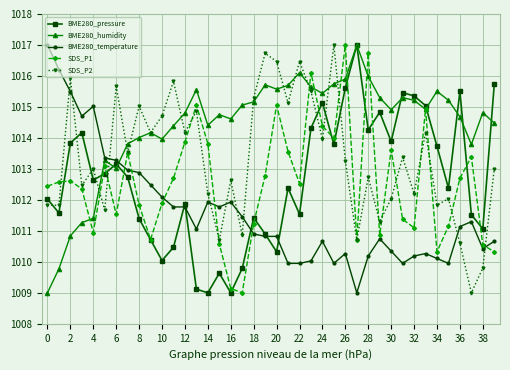

What is the value of the SDS_P1 point at the 1st from the left?

1012.4